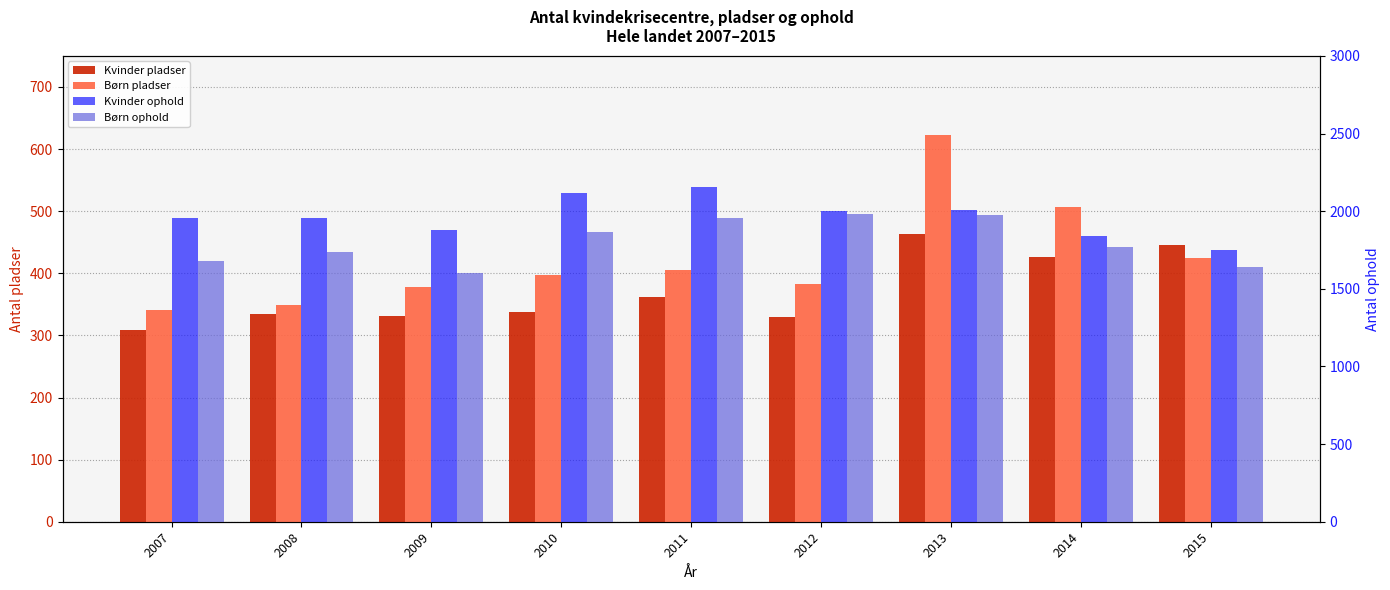

Reading left to right, transcribe all the data shown in this chart.

Kvinder pladser: 2007=309	2008=334	2009=332	2010=337	2011=362	2012=330	2013=463	2014=427	2015=446
Børn pladser: 2007=341	2008=349	2009=378	2010=397	2011=405	2012=383	2013=622	2014=507	2015=425
Kvinder ophold: 2007=1957	2008=1958	2009=1881	2010=2116	2011=2157	2012=2000	2013=2005	2014=1840	2015=1749
Børn ophold: 2007=1679	2008=1737	2009=1599	2010=1865	2011=1958	2012=1982	2013=1975	2014=1768	2015=1643